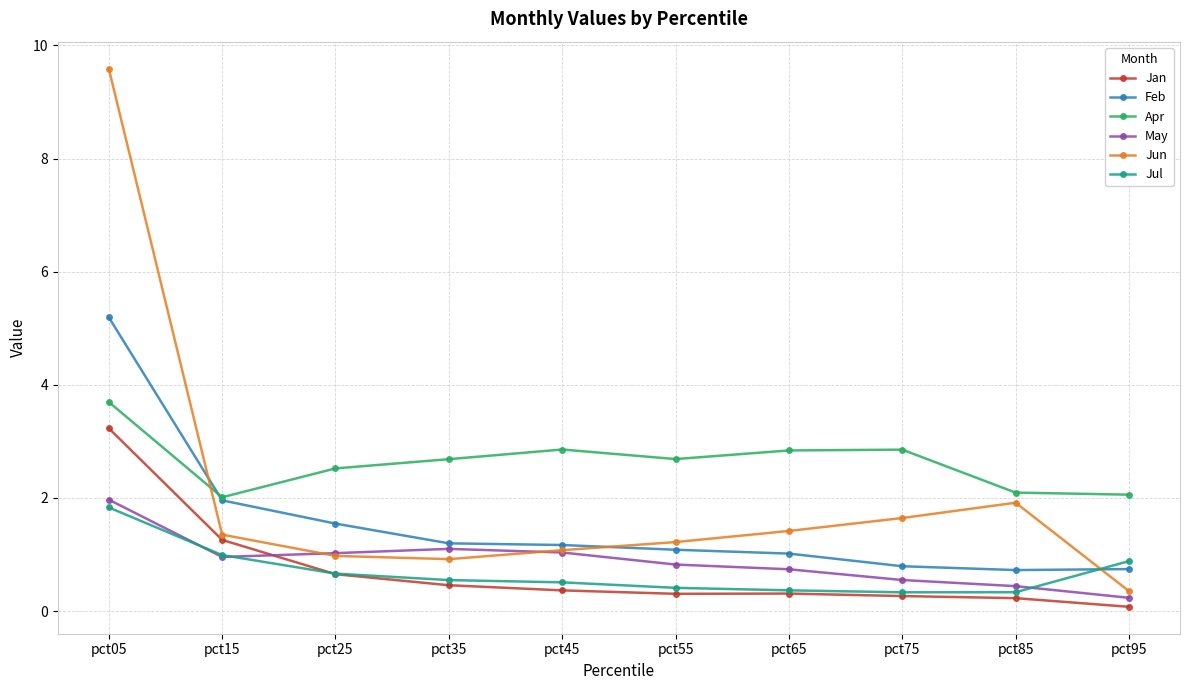

What is the total value across all series at pct15?

8.5